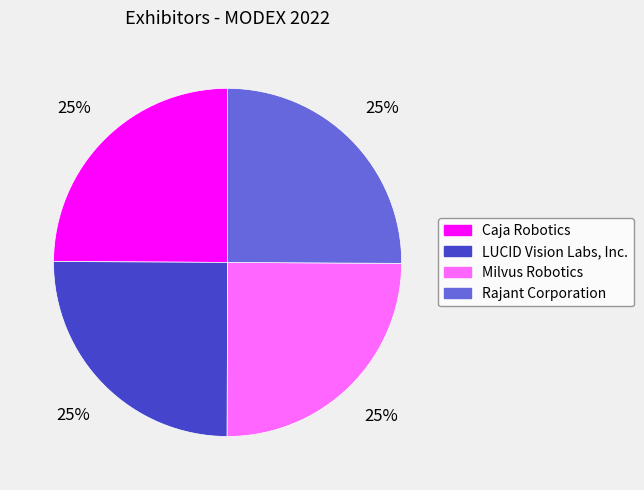

Approximately how many times larger is the value at Milvus Robotics compared to Caja Robotics?

1.0